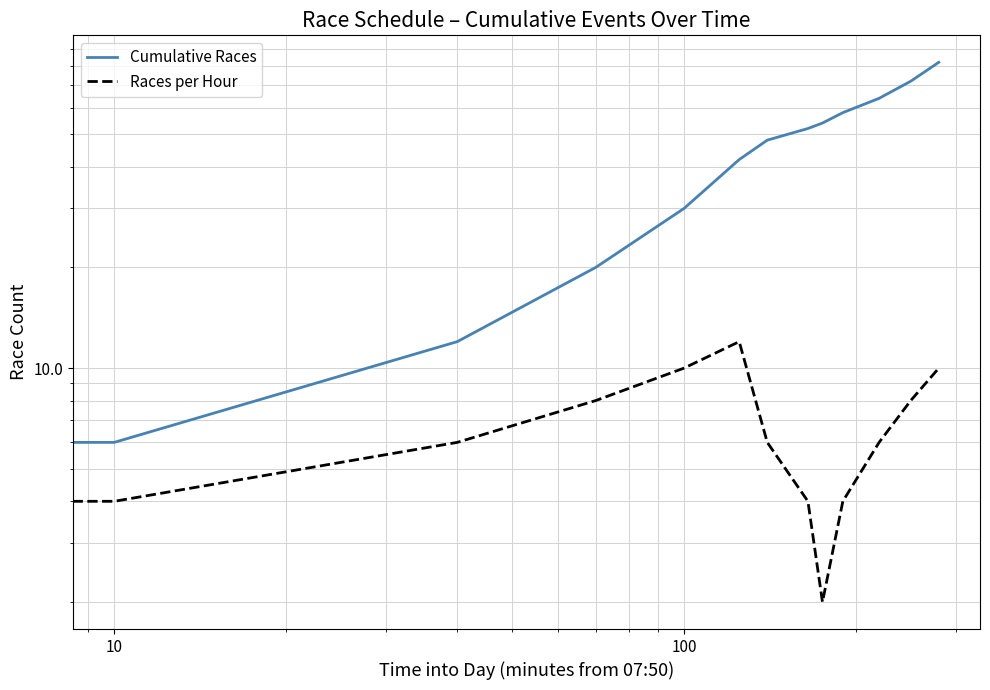

True or false: Races per Hour and Cumulative Races intersect in this chart.

False